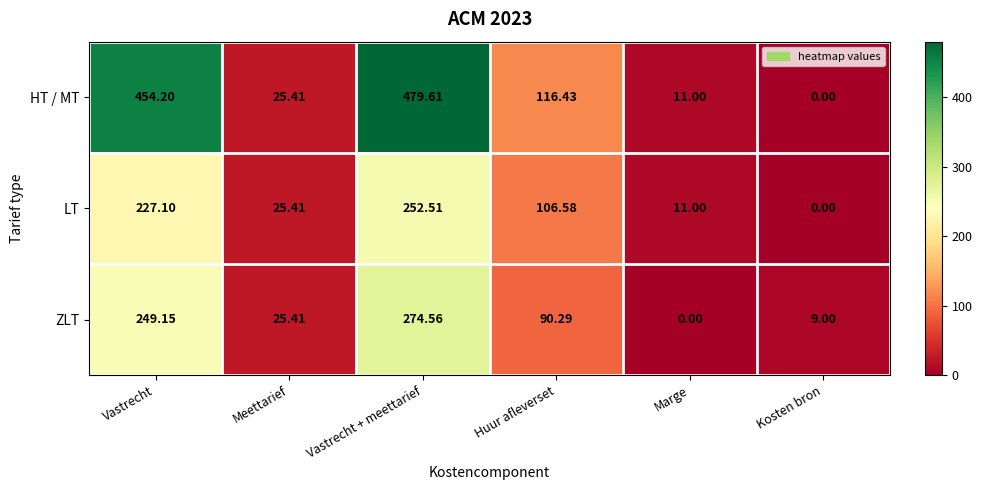

Which series has the largest total across all categories?

HT / MT